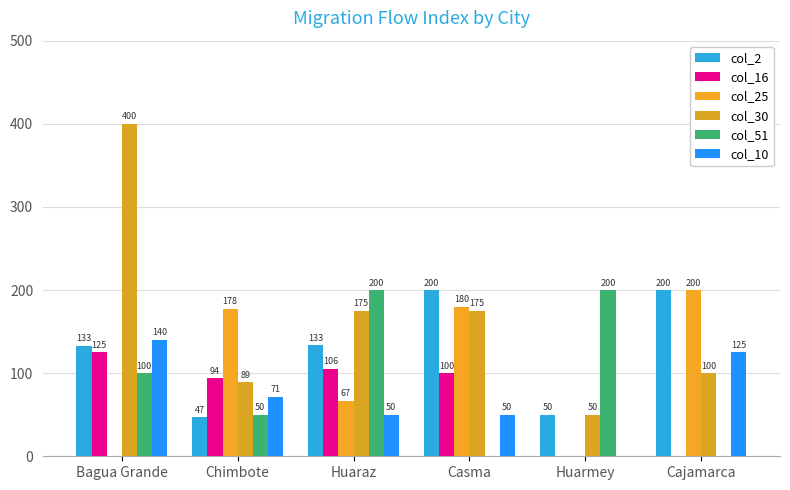

Where is col_25 nearest to the value 100?

Huaraz